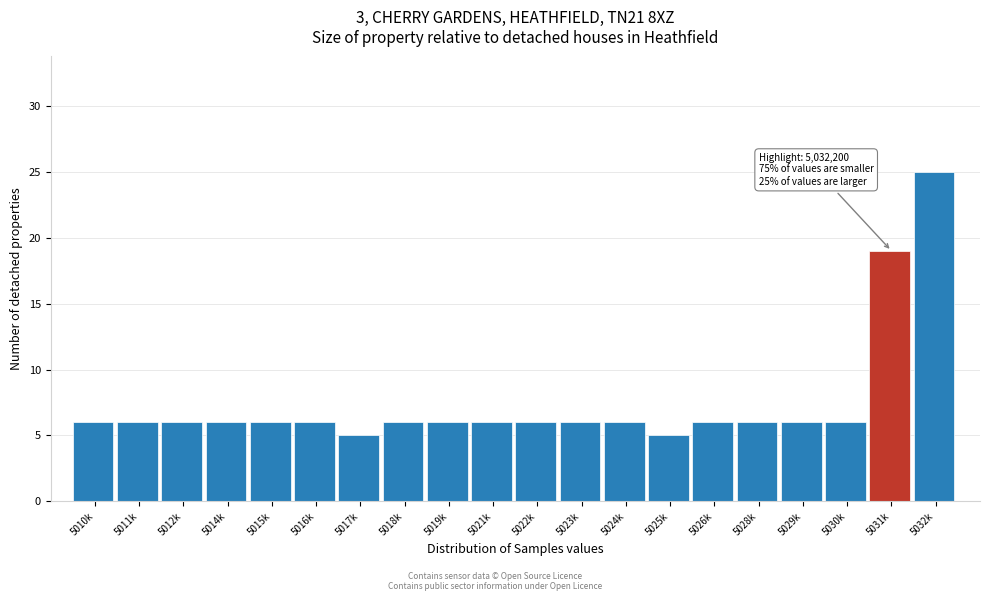

Reading left to right, transcribe all the data shown in this chart.

5010k=6	5011k=6	5012k=6	5014k=6	5015k=6	5016k=6	5017k=5	5018k=6	5019k=6	5021k=6	5022k=6	5023k=6	5024k=6	5025k=5	5026k=6	5028k=6	5029k=6	5030k=6	5031k=19	5032k=25